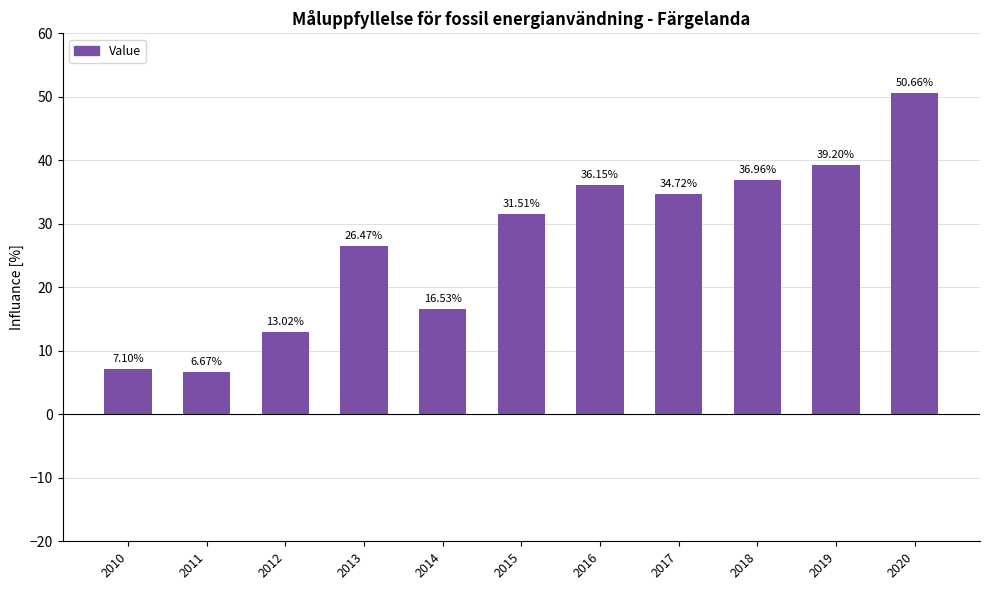

List the labels in order of value, largest first.

2020, 2019, 2018, 2016, 2017, 2015, 2013, 2014, 2012, 2010, 2011